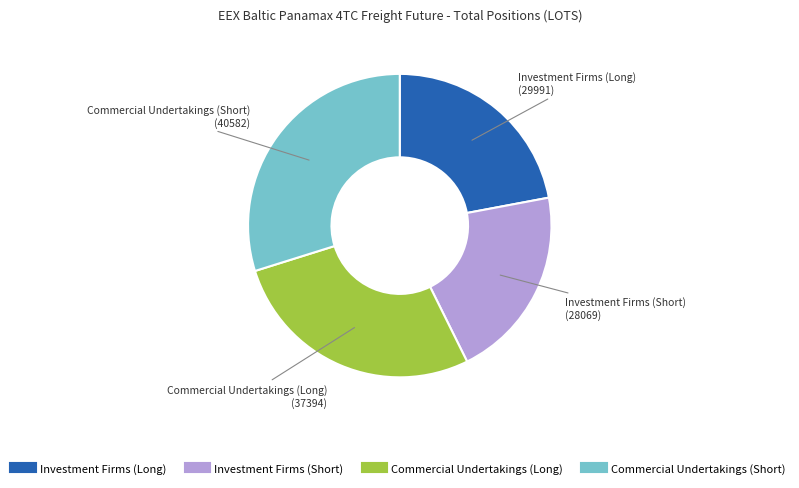

Which slice is the largest?

Commercial Undertakings (Short)